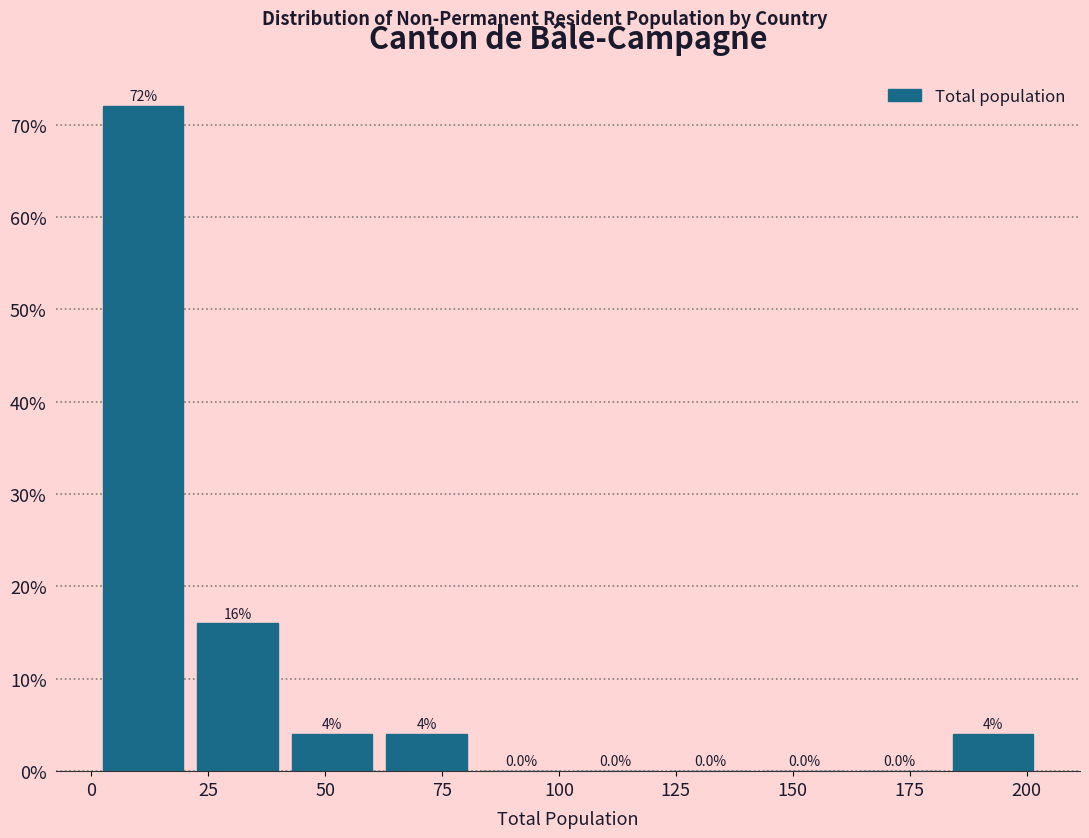

How tall is the bar that spans 60 to 80 on the x-axis? The bar edges are not printed on the chart, so give them approximately, as read against the axis.

4.0